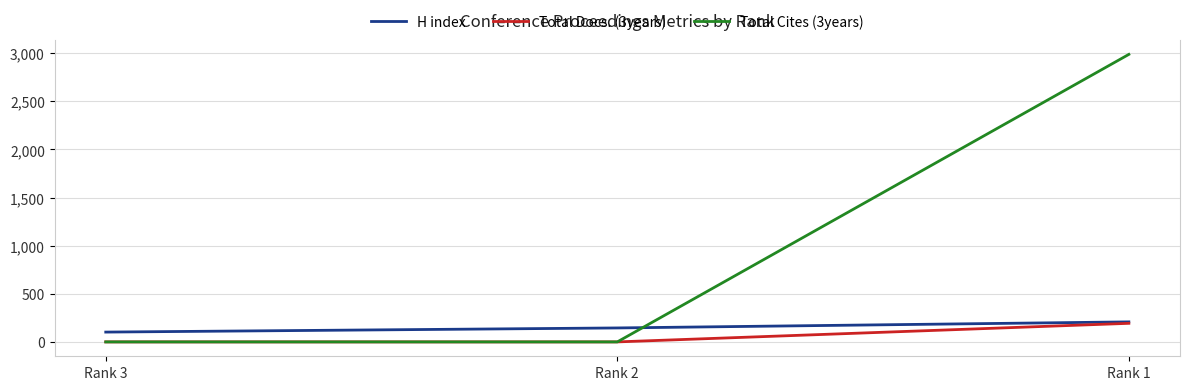

What is the greatest value displayed?

2987